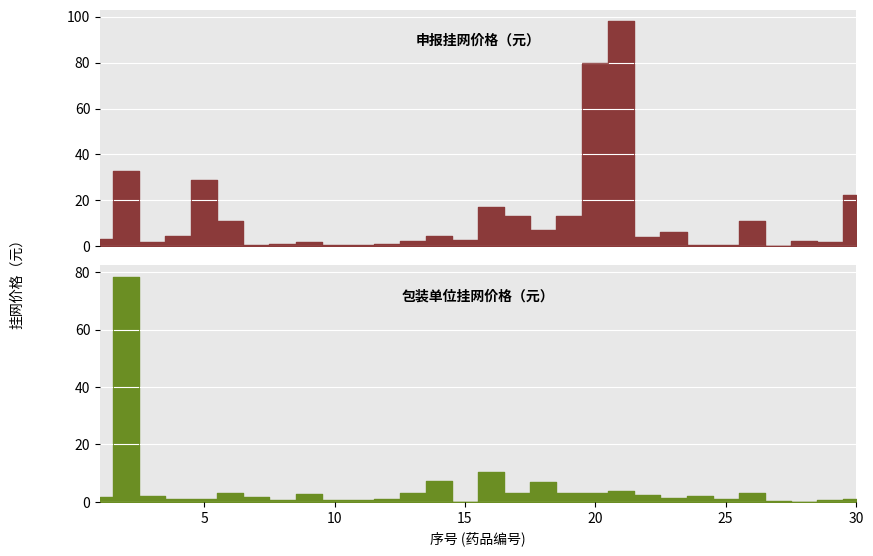

Which category has the lowest value in the 包装单位挂网价格（元） series?

28